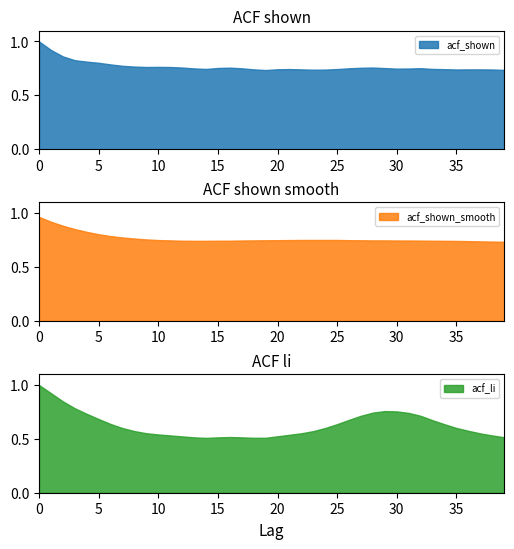

Where is acf_shown_smooth nearest to the value 0?

39